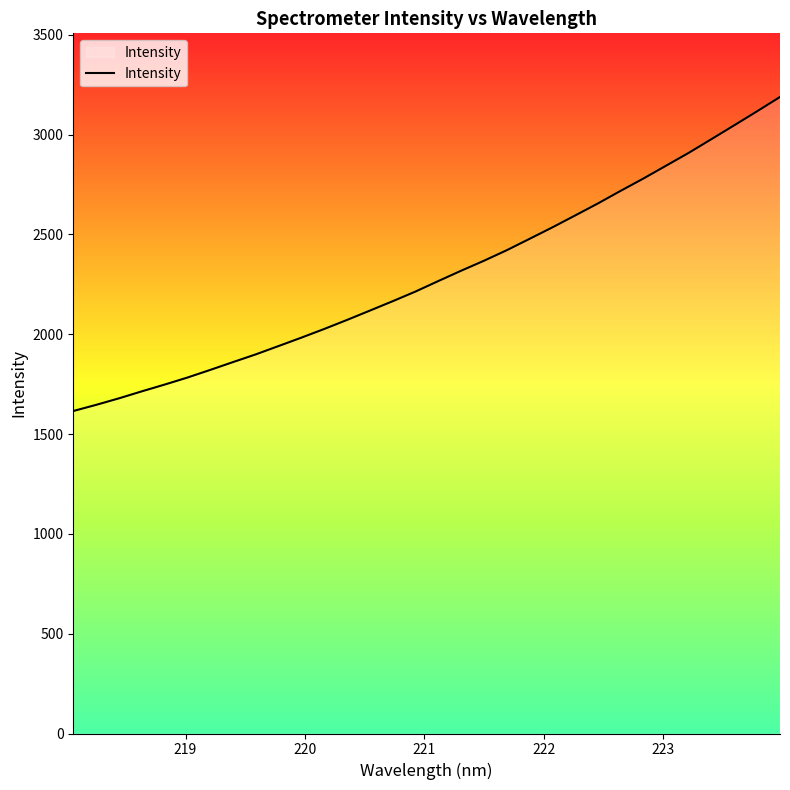

What is the greatest value displayed?

3188.9